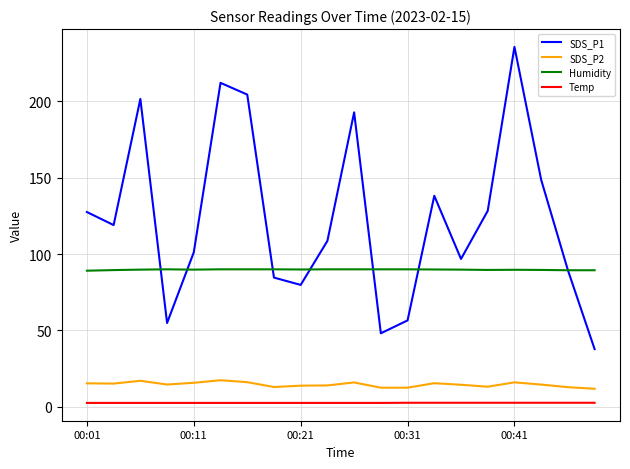

Rank the series by their maximum value, from highest to lowest.

SDS_P1, Humidity, SDS_P2, Temp